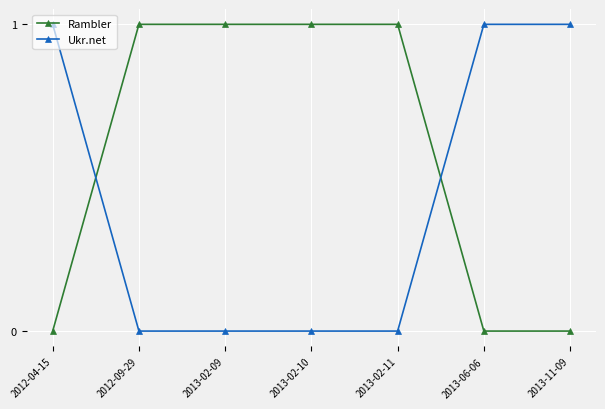

What position from the left is 2013-11-09?

7